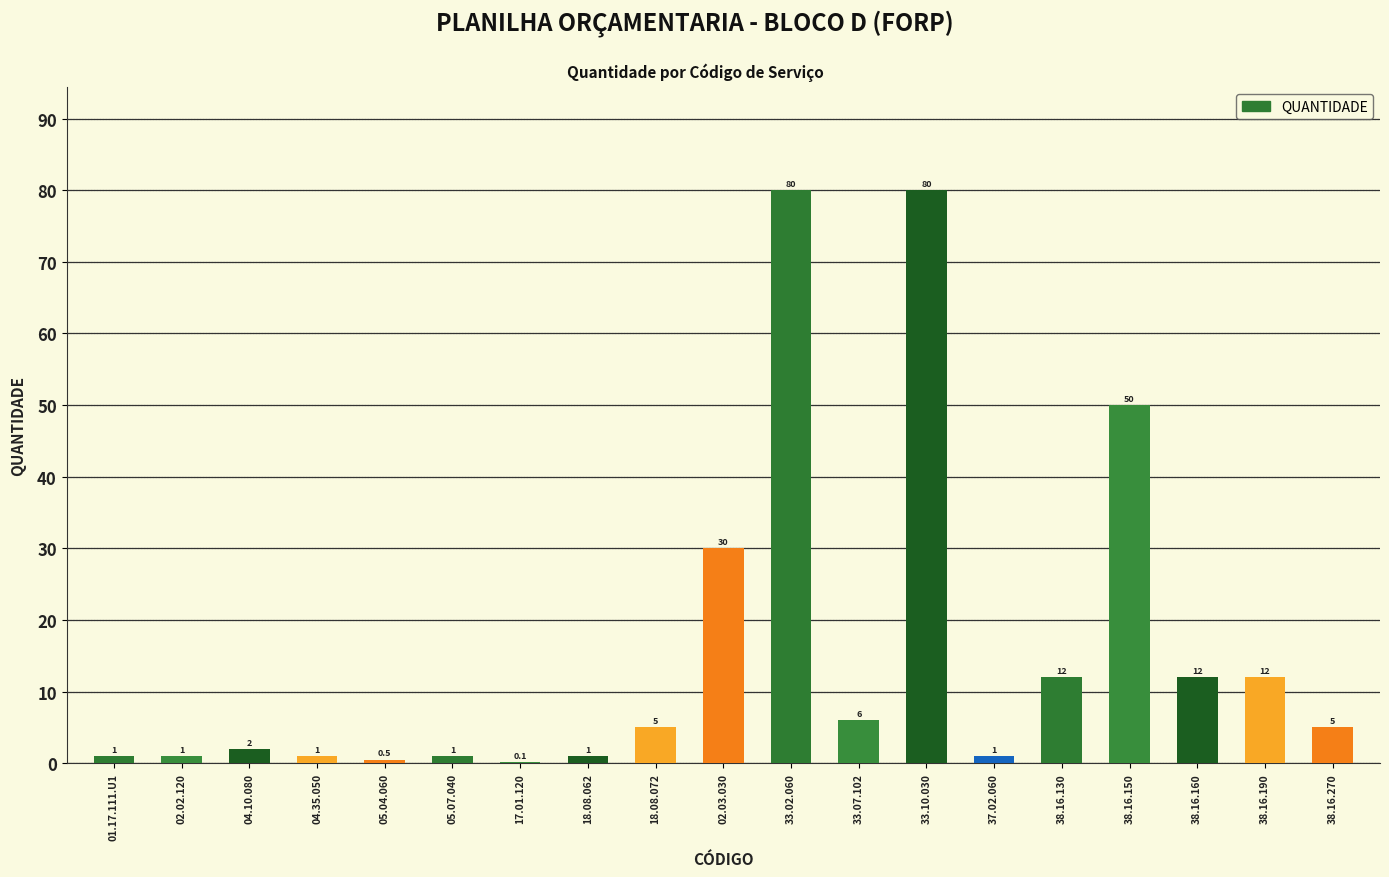

Is it true that the value at 18.08.062 is 1.0?

True